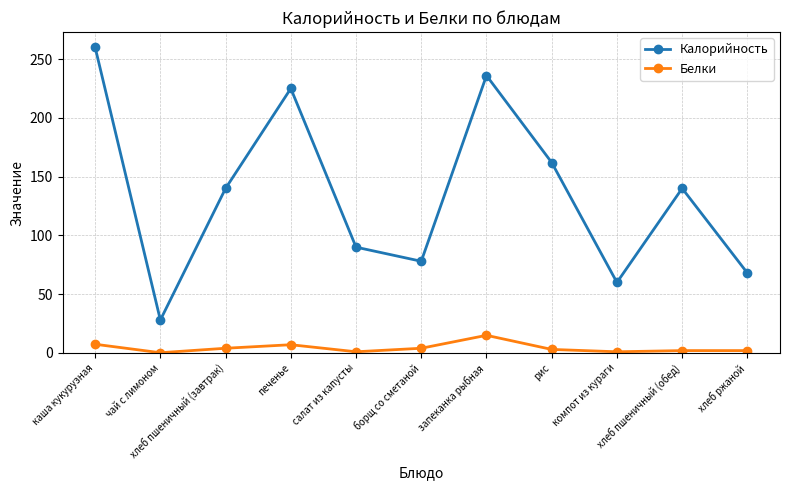

True or false: Калорийность and Белки intersect in this chart.

False